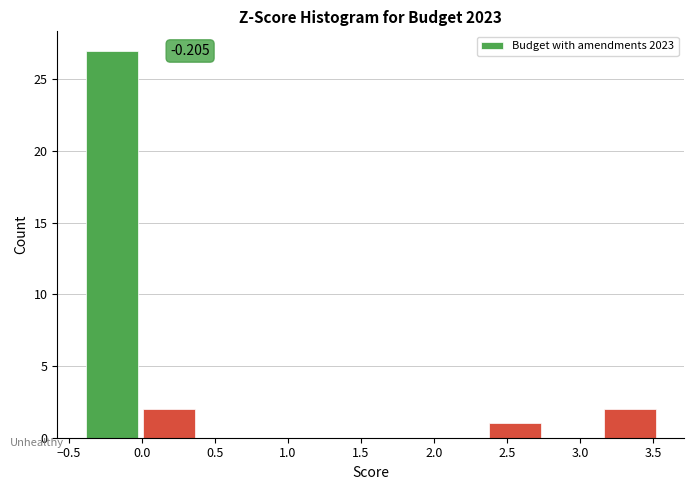

Over which range of the x-axis is the bar tallest?

-0.40 to 0.00